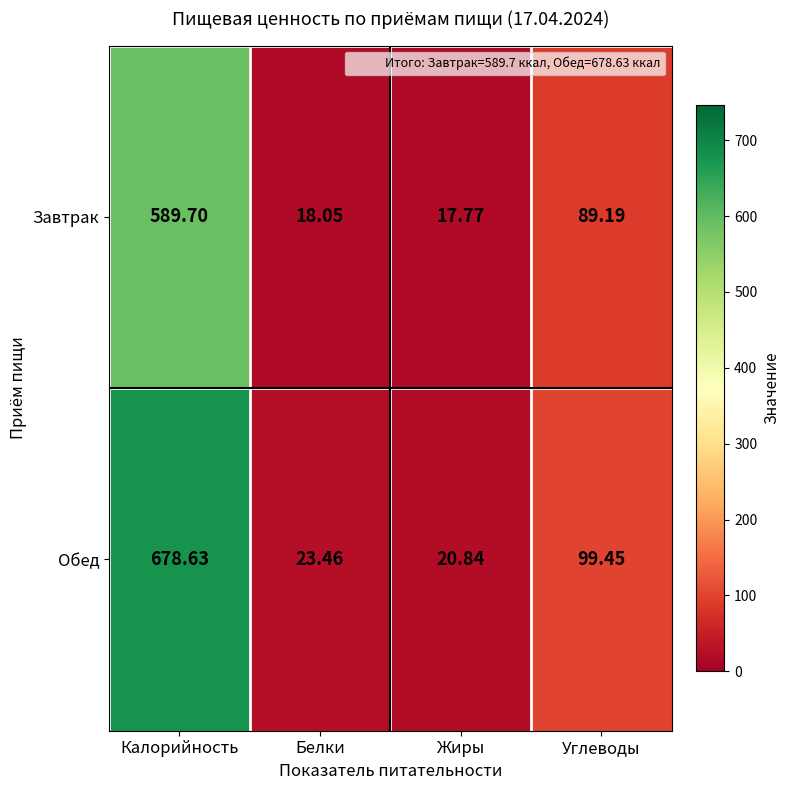

Which series has the widest spread of values?

Обед